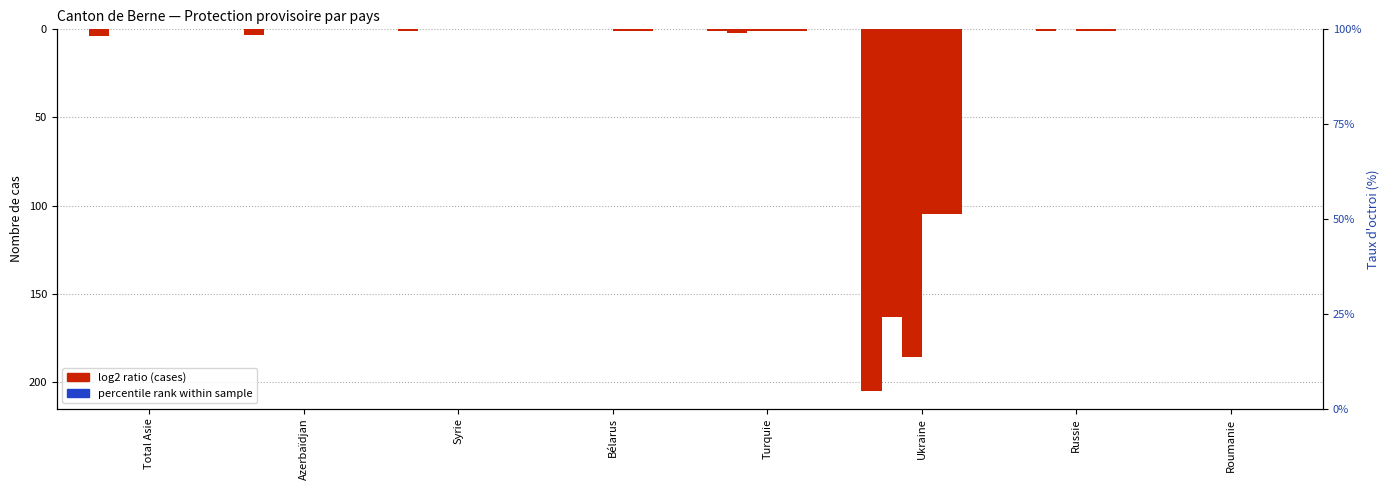

Reading left to right, what are all the values shown in this chart?

Total des cas réglés: Total Asie=-4	Azerbaïdjan=-3	Syrie=-1	Bélarus=0	Turquie=-1	Ukraine=-205	Russie=0	Roumanie=0
Total demandes: Total Asie=0	Azerbaïdjan=0	Syrie=0	Bélarus=0	Turquie=-2	Ukraine=-163	Russie=-1	Roumanie=0
Octrois de protection: Total Asie=0	Azerbaïdjan=0	Syrie=0	Bélarus=0	Turquie=-1	Ukraine=-186	Russie=0	Roumanie=0
Total fins protection provisoire: Total Asie=0	Azerbaïdjan=0	Syrie=0	Bélarus=-1	Turquie=-1	Ukraine=-105	Russie=-1	Roumanie=0
Protection éteinte: Total Asie=0	Azerbaïdjan=0	Syrie=0	Bélarus=-1	Turquie=-1	Ukraine=-105	Russie=-1	Roumanie=0
Protection levée individuel: Total Asie=0	Azerbaïdjan=0	Syrie=0	Bélarus=0	Turquie=0	Ukraine=0	Russie=0	Roumanie=0